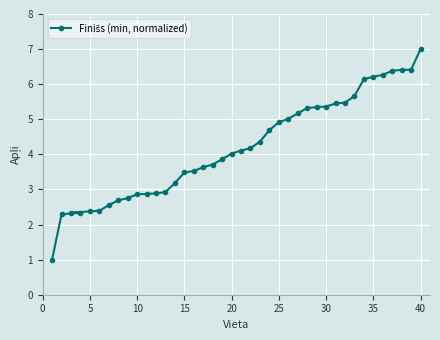

What is the greatest value displayed?

7.0